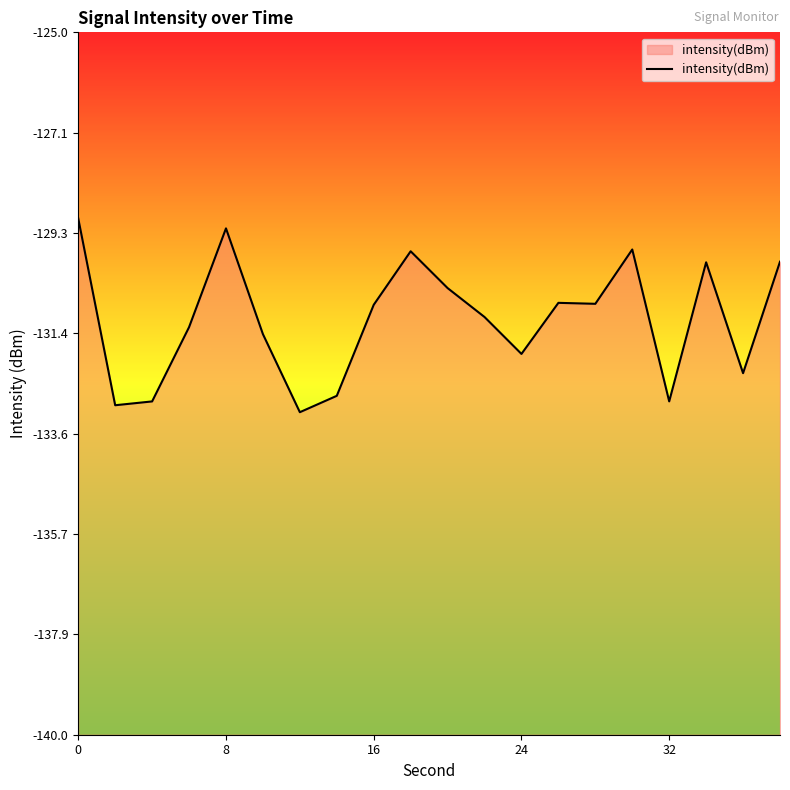

The value at 32 is -132.9. True or false?

True